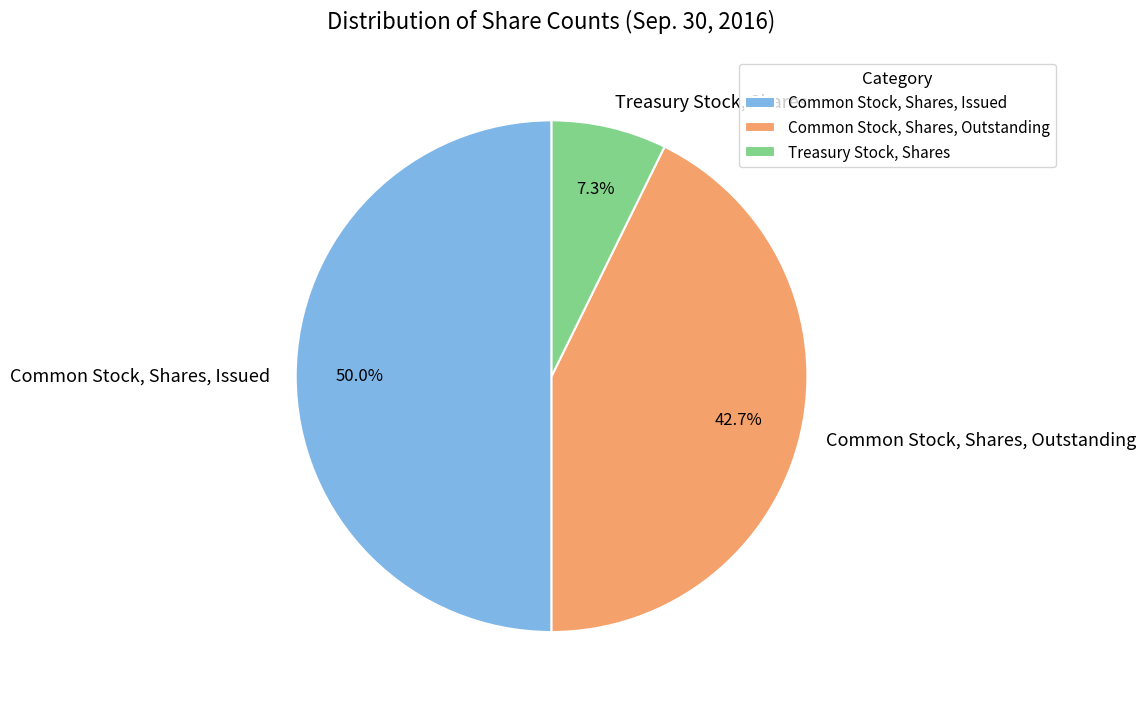

Which has a higher value, Treasury Stock, Shares or Common Stock, Shares, Issued?

Common Stock, Shares, Issued